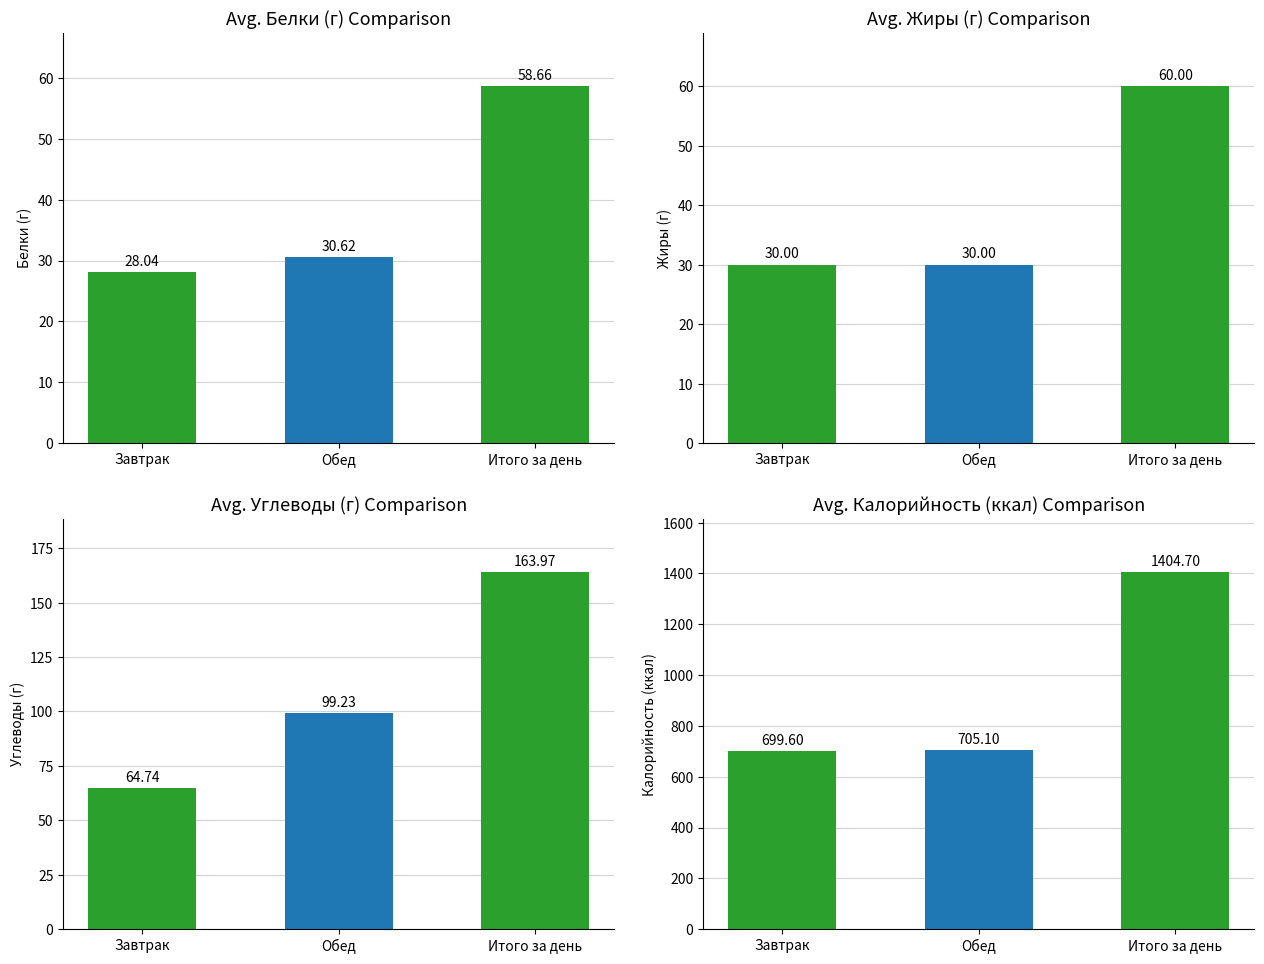

What are all the series names shown in the legend?

Белки, Жиры, Углеводы, Калорийность